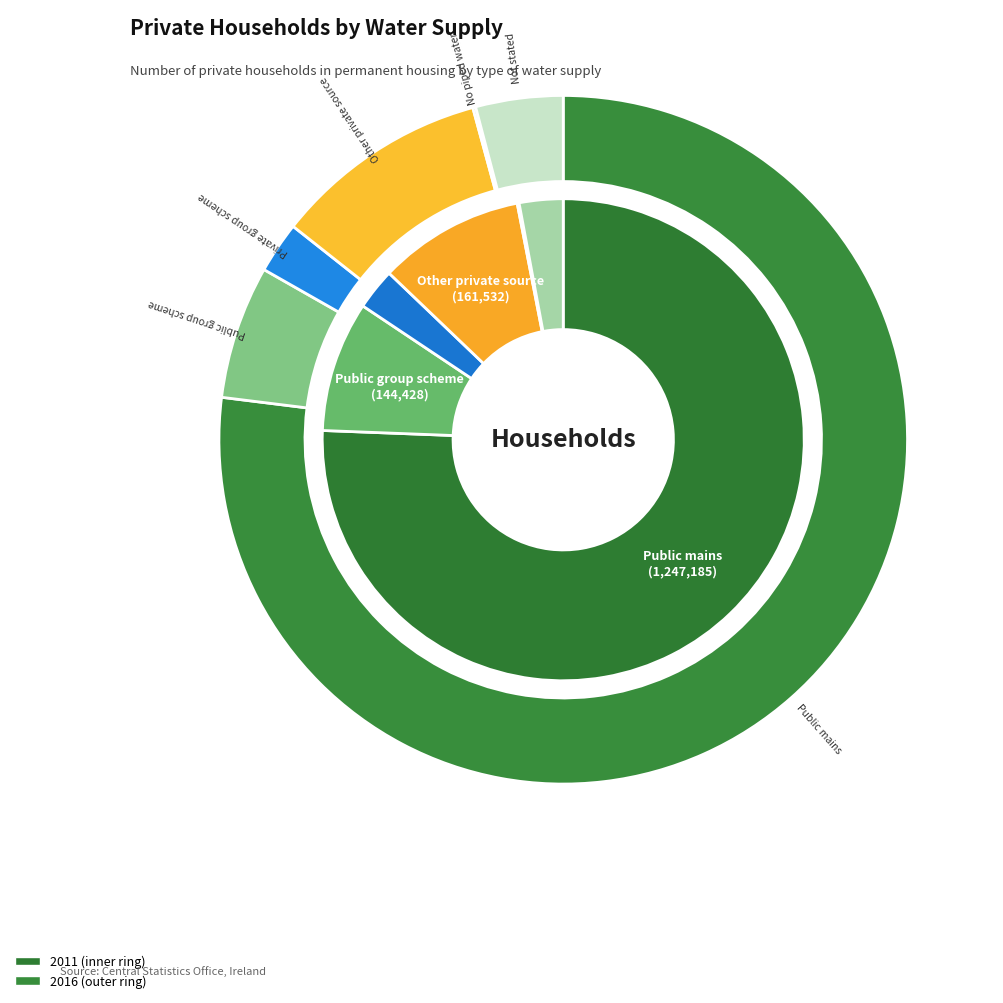

Which series has the widest spread of values?

outer_values